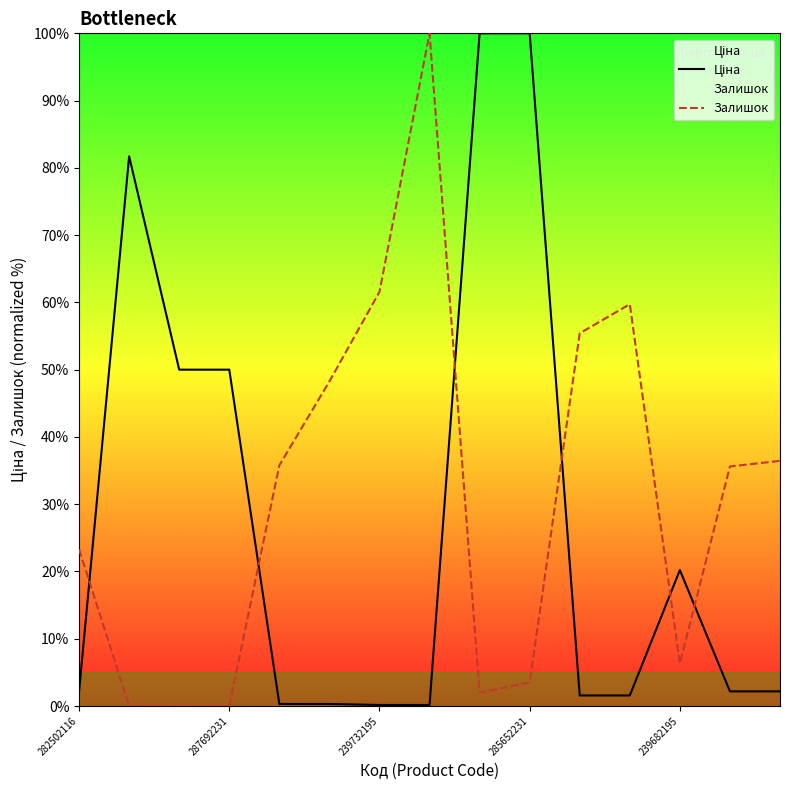

What is the maximum value shown in the chart?

100.0